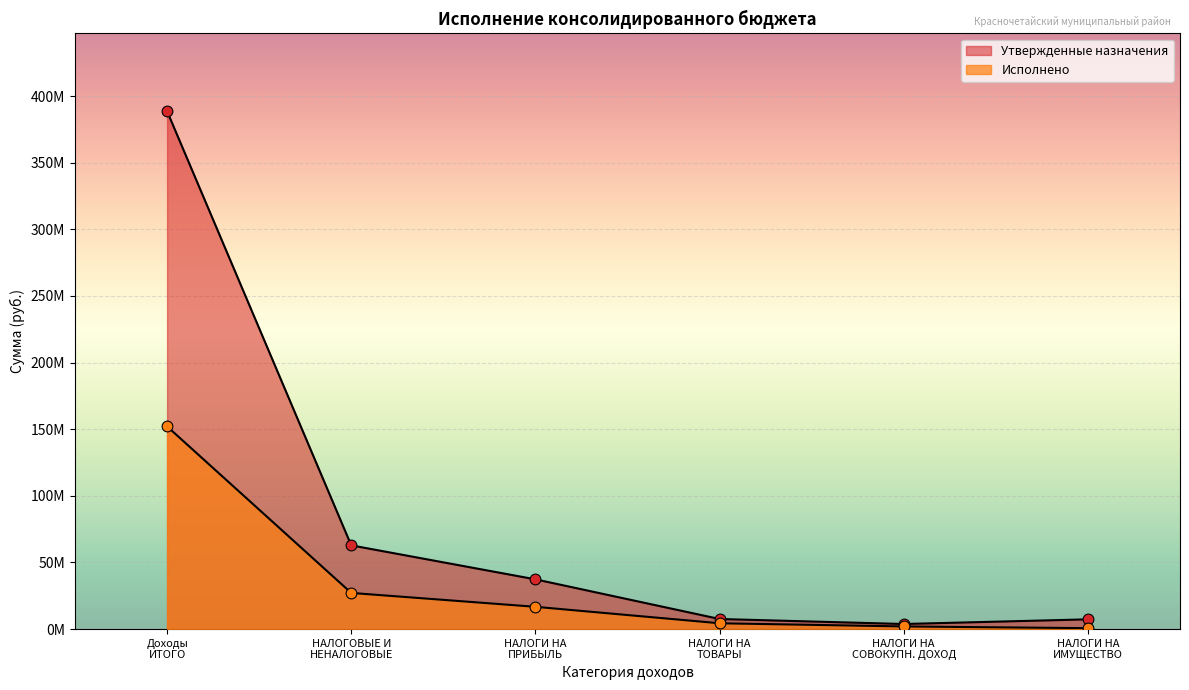

What are all the series names shown in the legend?

Утвержденные назначения, Исполнено